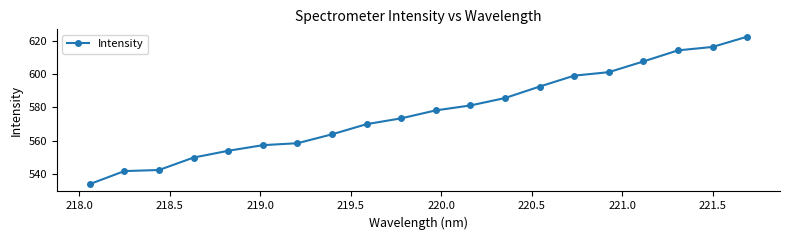

What is the minimum value shown in the chart?

533.8